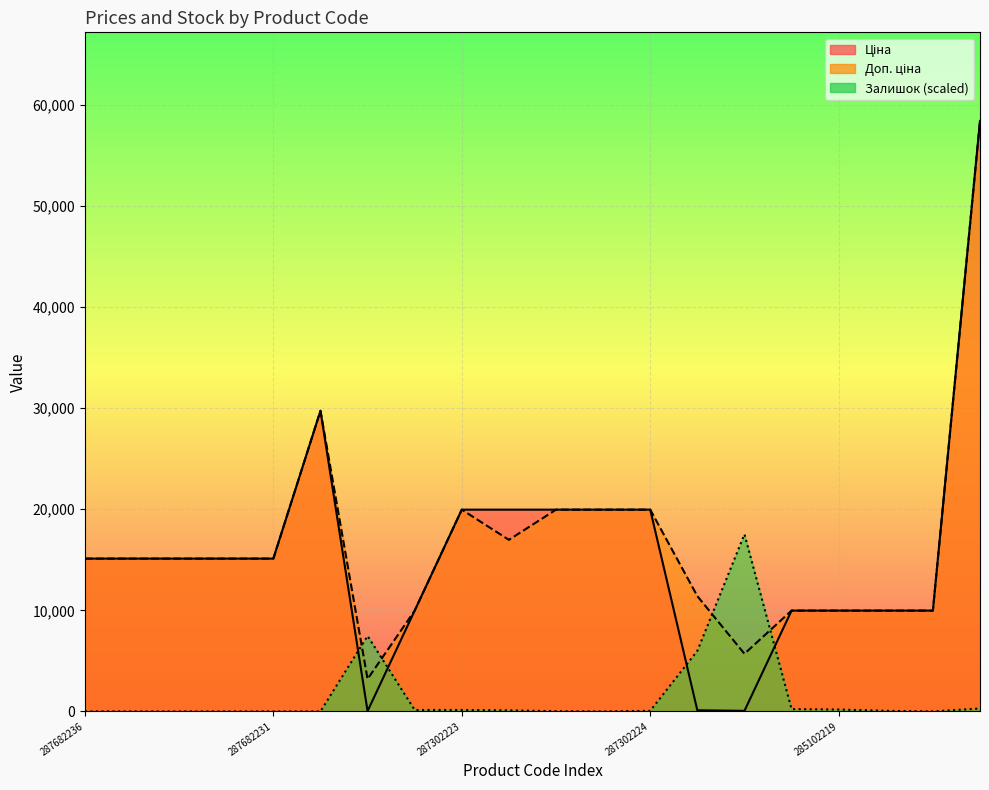

Is the value of Залишок at 287682231 greater than the value of Доп. ціна at 285662232?

No